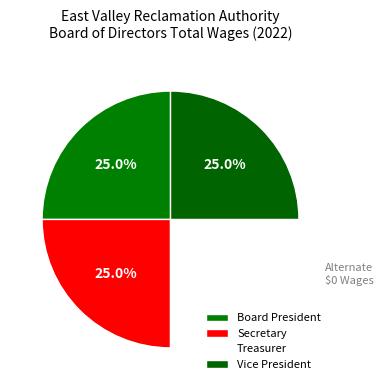

Is it true that Vice President is 25% of the pie?

True